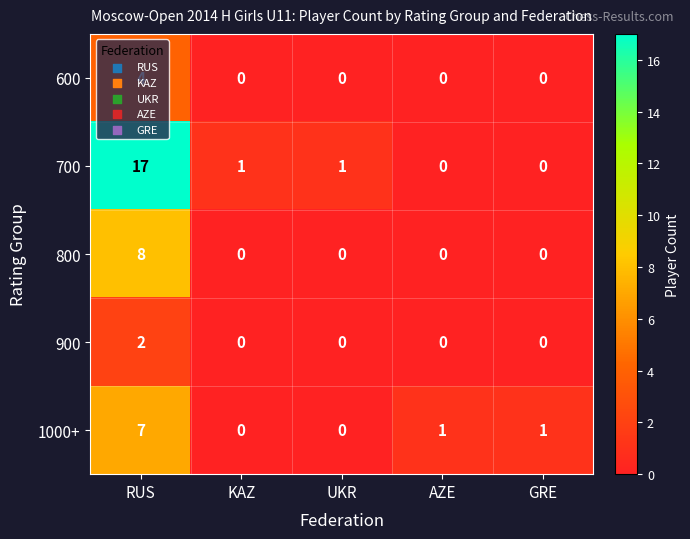

What is the total value across all series at RUS?

38